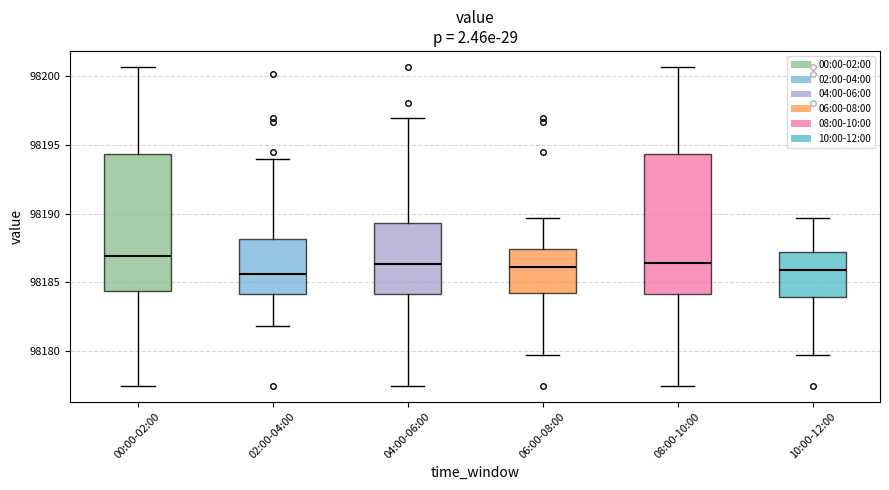

Where does the lower whisker of the box for 10:00-12:00 end on the y-axis? The values are not printed on the chart, so give them approximately, as read against the axis.

98179.5